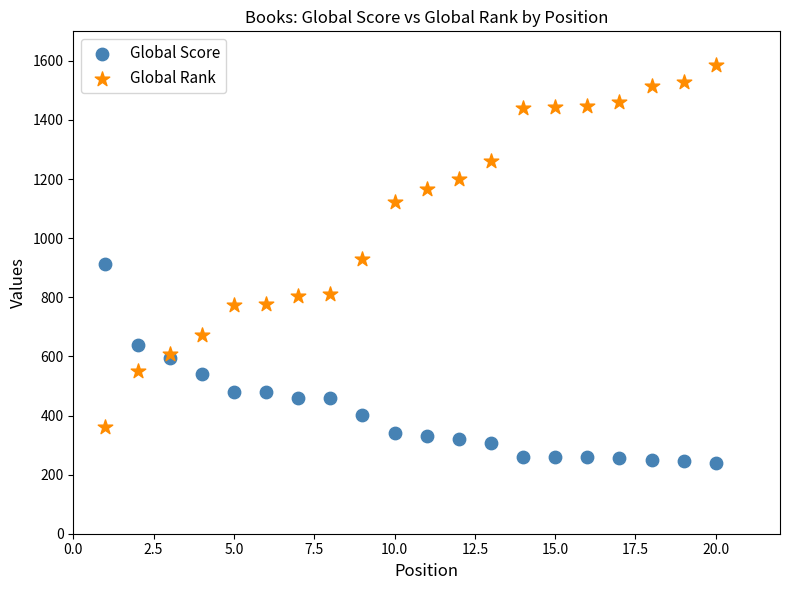

What is the X range (max minus min) for the scatter plot?

19